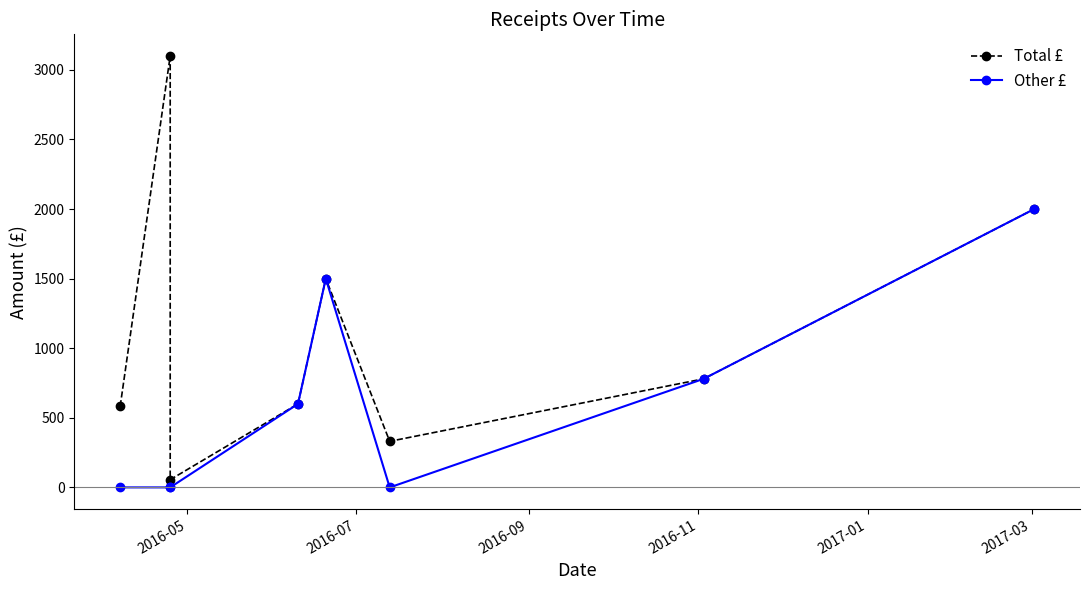

What is the value of the Total £ point at the 1st from the left?

583.0